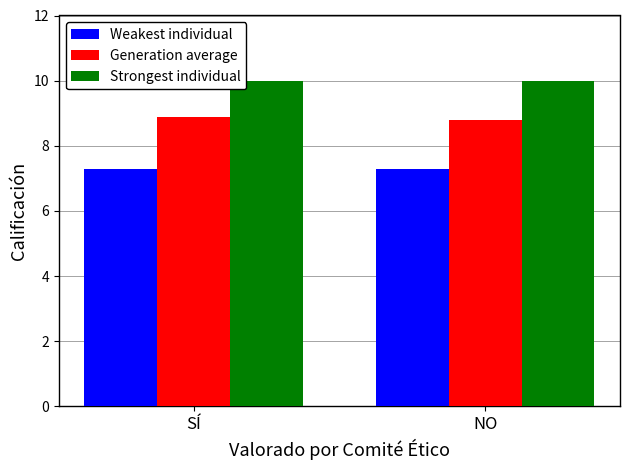

Are the bars grouped side by side (vs. stacked)?

Yes